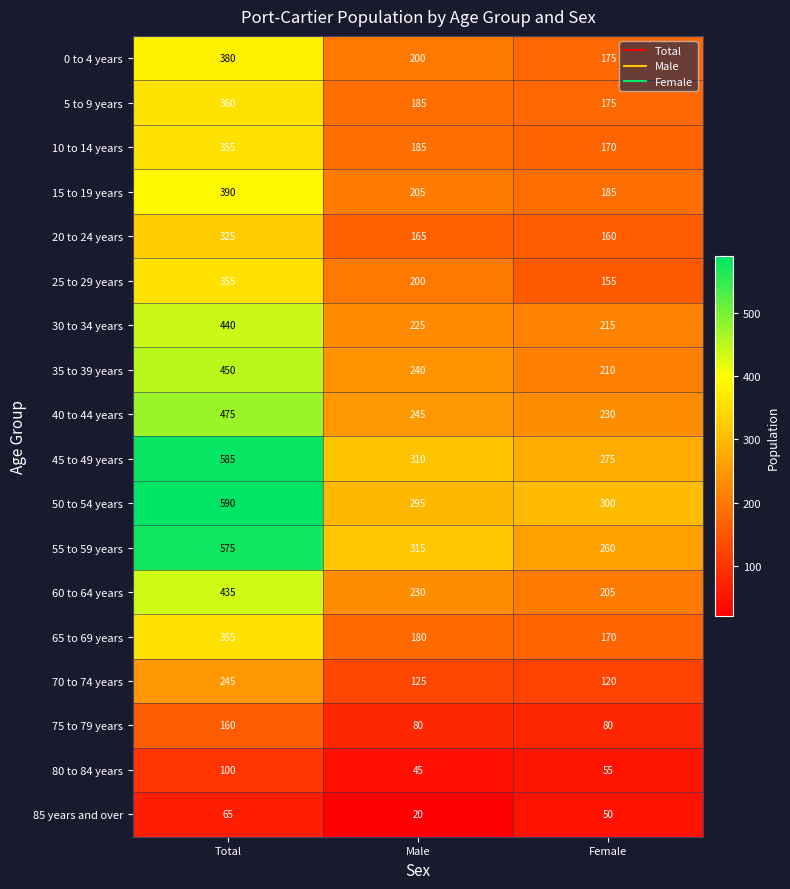

What is the difference between the highest and lowest values at Total?

525